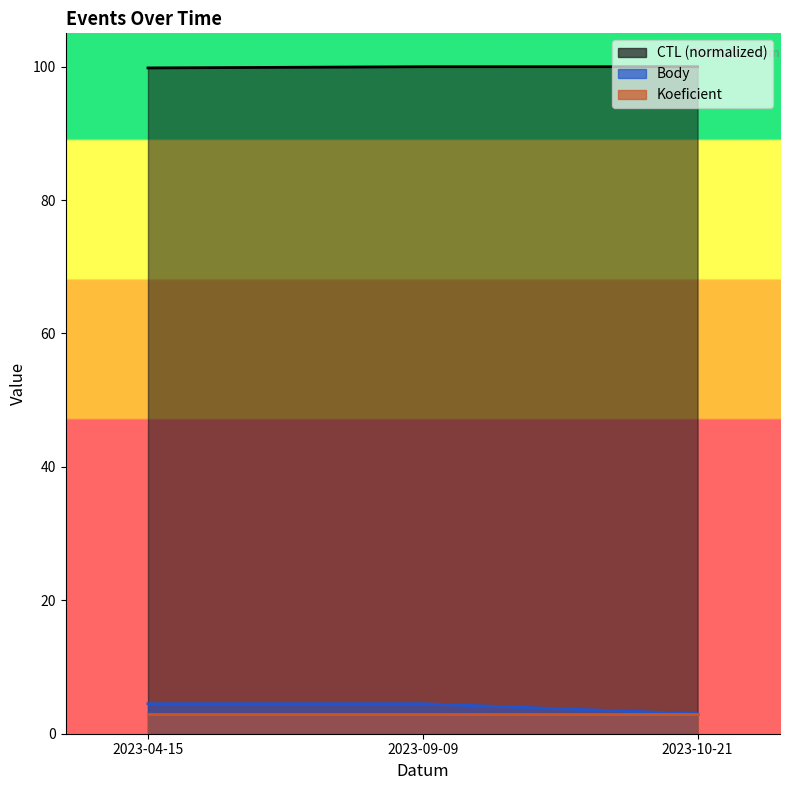

Which series has the largest total across all categories?

CTL